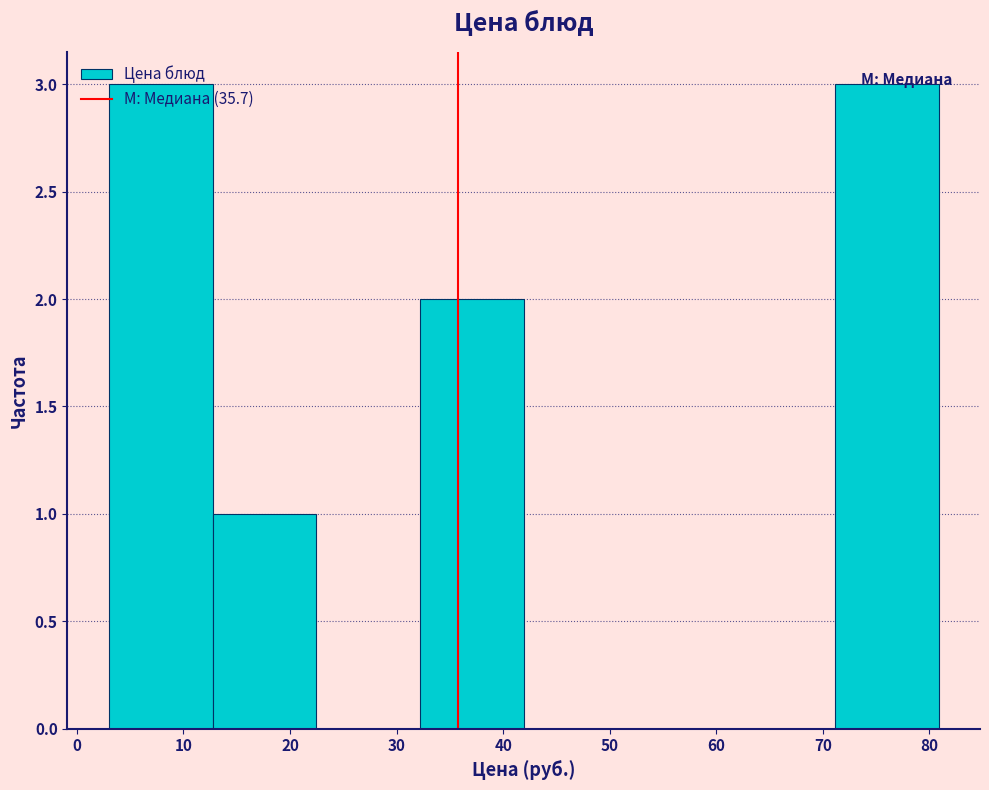

Reading left to right, transcribe this chart: for each bar, give the range it covers on the x-axis and its height. Neither the bar edges nor the heights are printed on the chart, so give them approximately, as read against the axes.

3 to 13: 3
13 to 22: 1
22 to 32: 0
32 to 42: 2
42 to 52: 0
52 to 61: 0
61 to 71: 0
71 to 81: 3